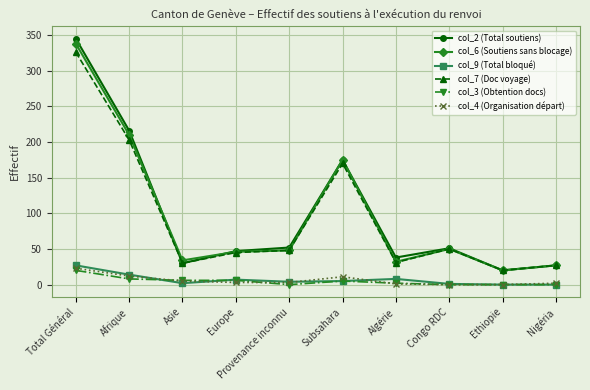

Between which two adjacent categories do col_6 (Soutiens sans blocage) and col_2 (Total soutiens) first intersect?

Afrique and Asie